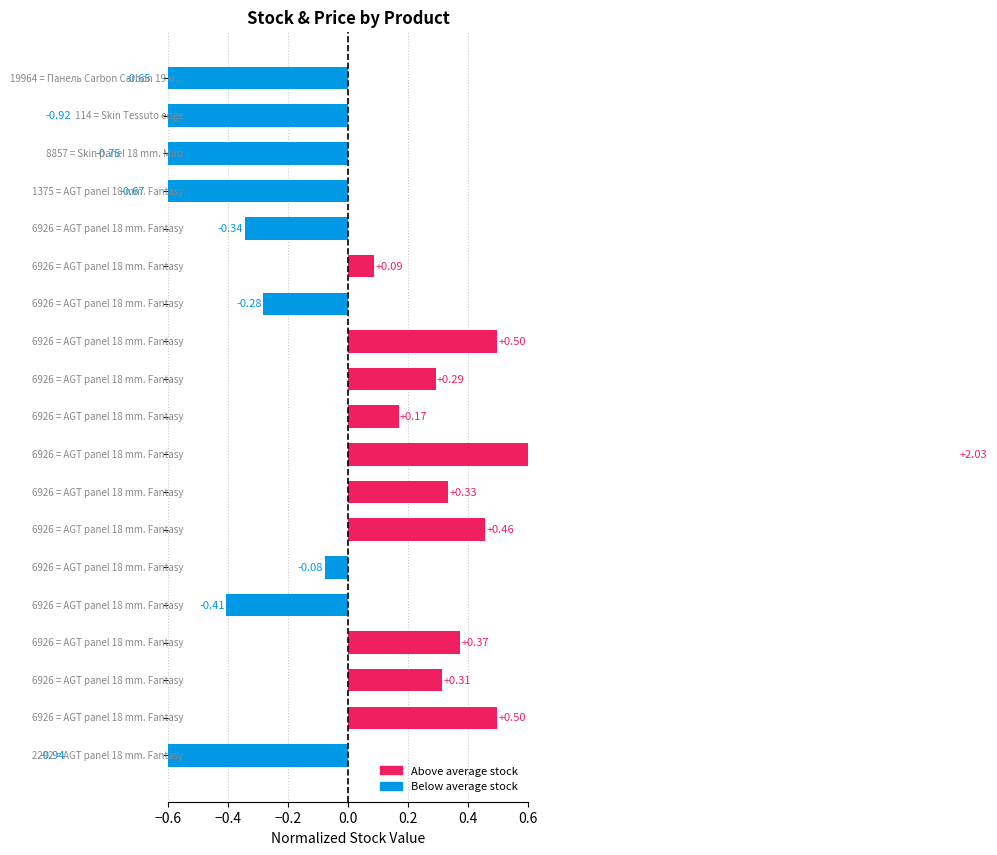

What is the minimum value shown in the chart?

-0.9